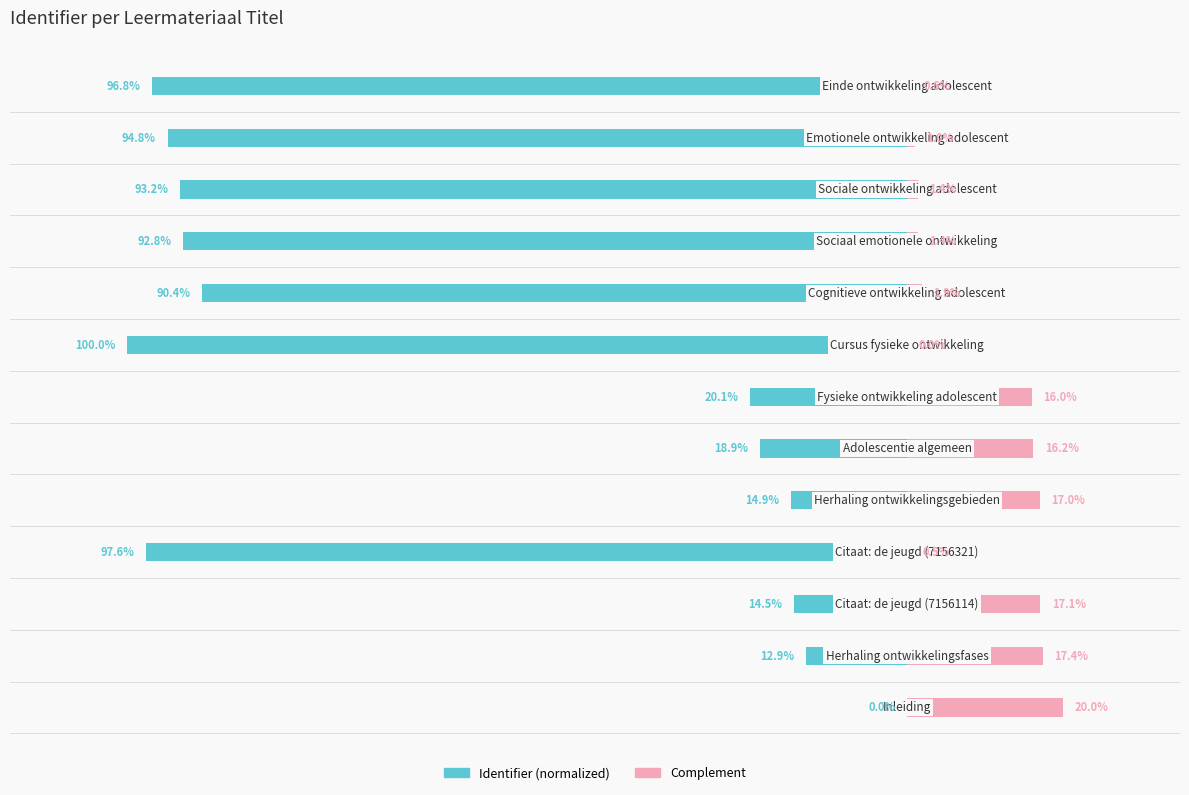

Which has a higher value, 8 or 2?

2